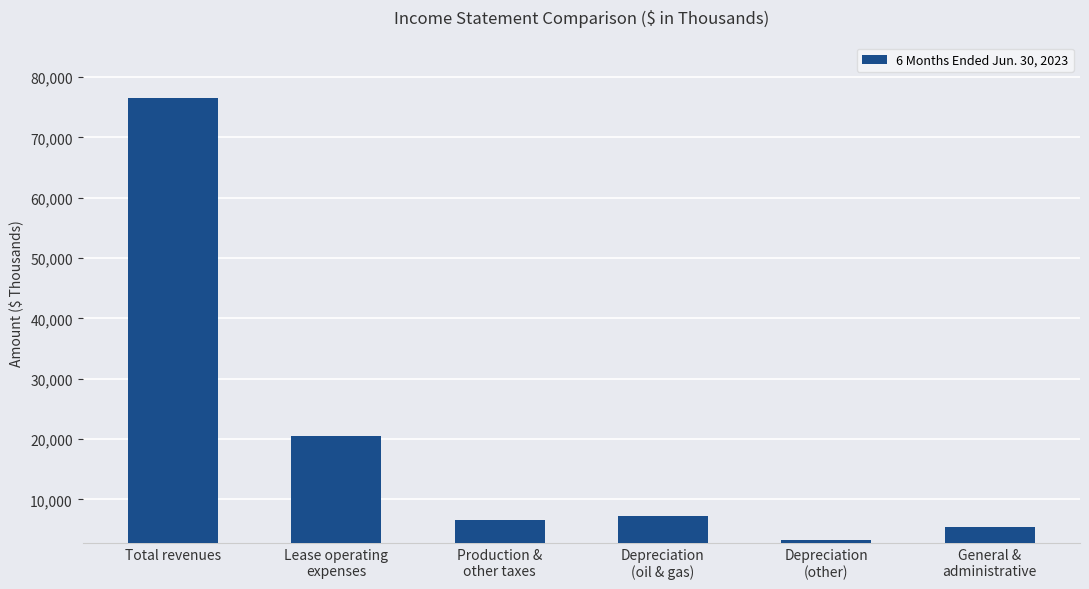

List the labels in order of value, smallest first.

Depreciation
(other), General &
administrative, Production &
other taxes, Depreciation
(oil & gas), Lease operating
expenses, Total revenues